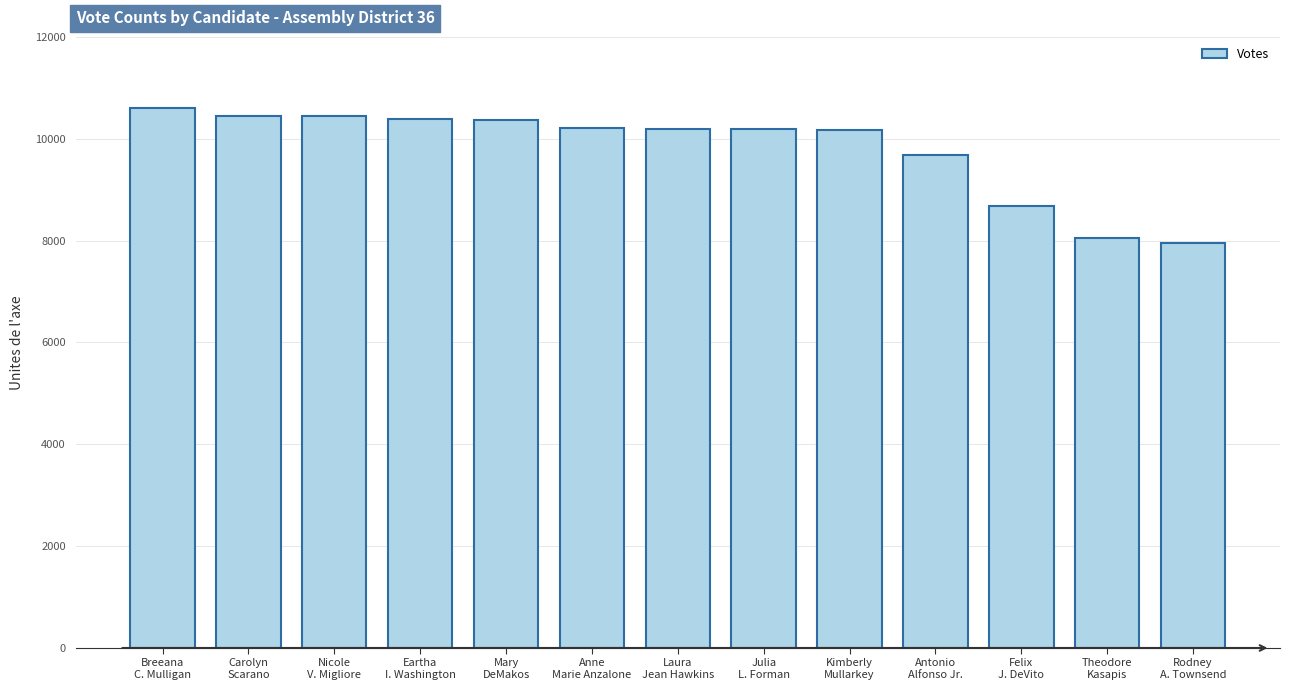

What is the value of the 3rd bar from the left?

10440